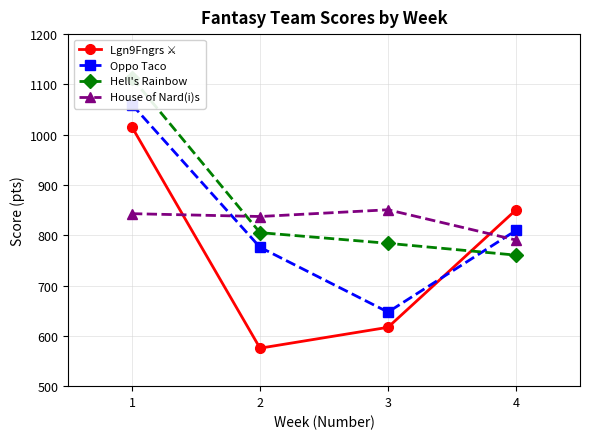

Read the House of Nard(i)s value at 3.

850.7